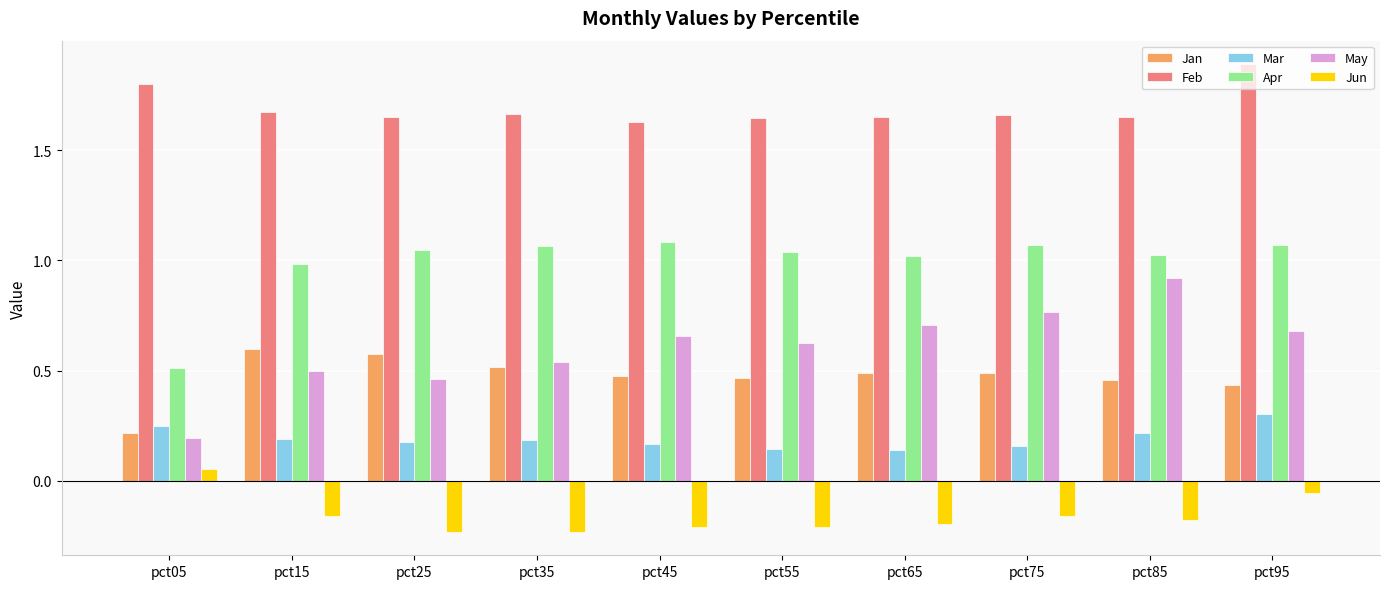

What is the greatest value displayed?

1.9